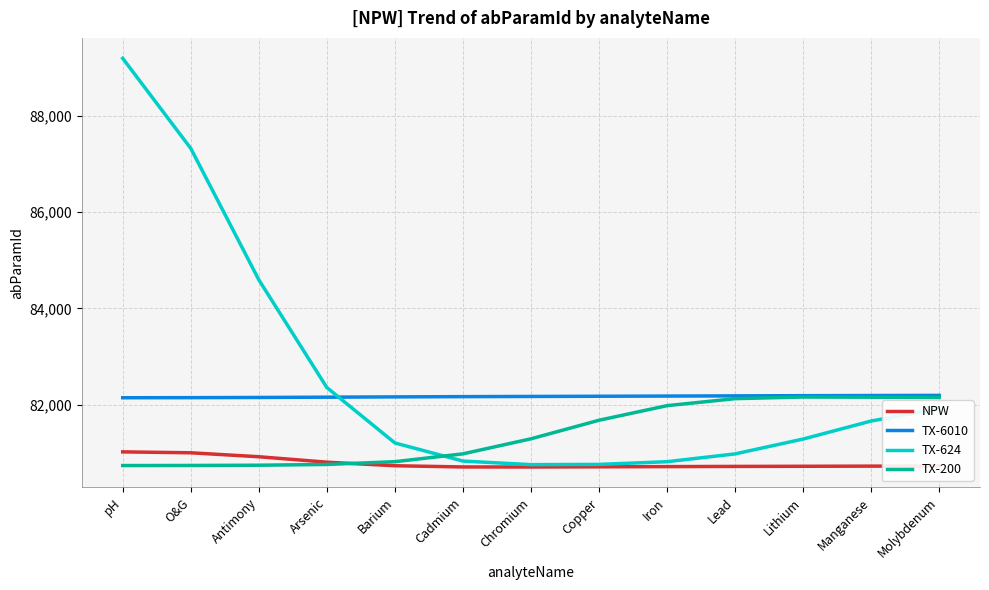

Is the value of NPW at Lead greater than the value of TX-200 at Iron?

No